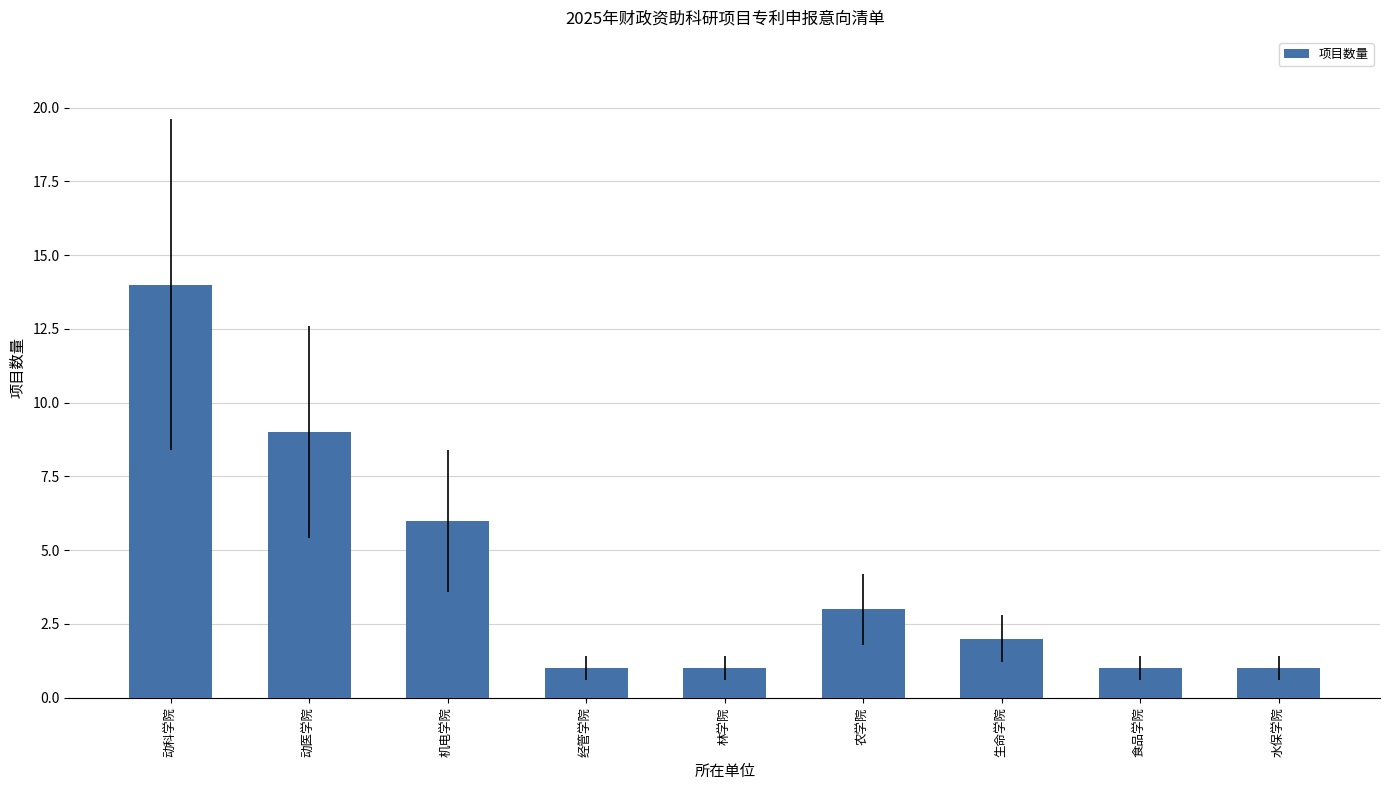

What is the greatest value displayed?

14